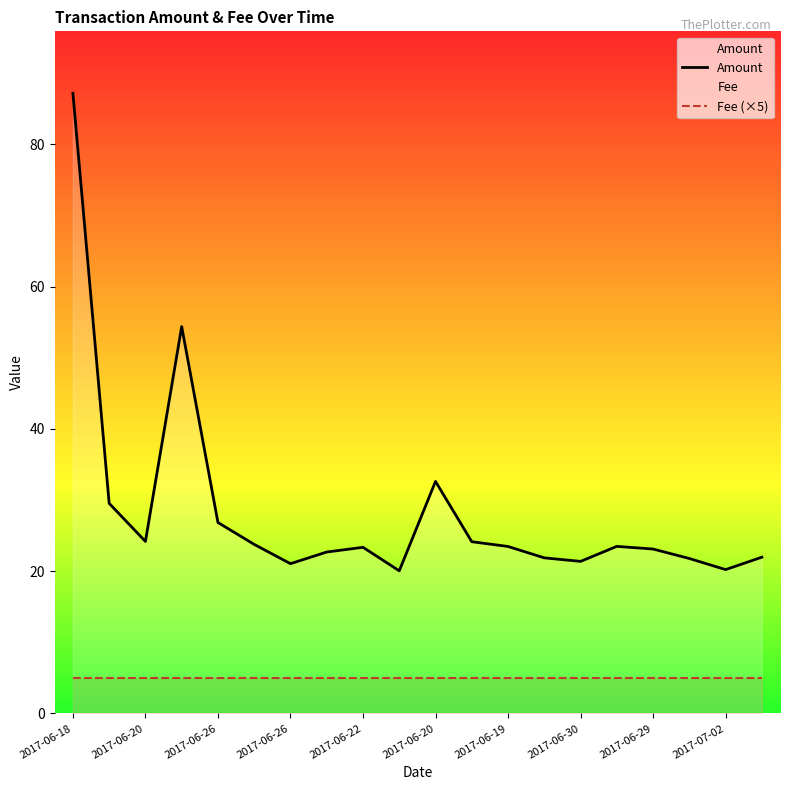

Which series has the widest spread of values?

Amount